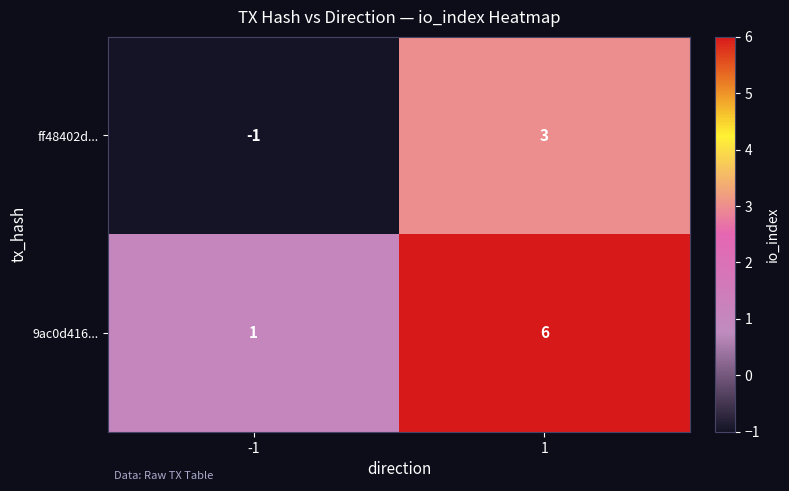

At which category is the sum across all series the highest?

1